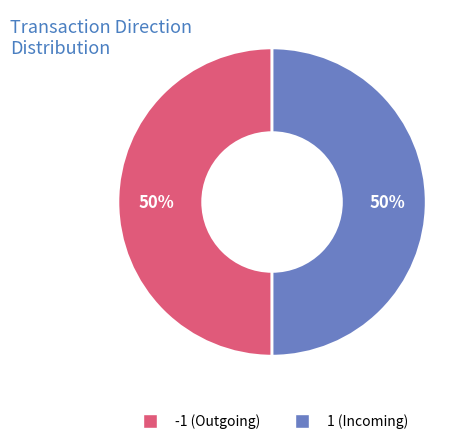

Count the number of slices in the pie.

2